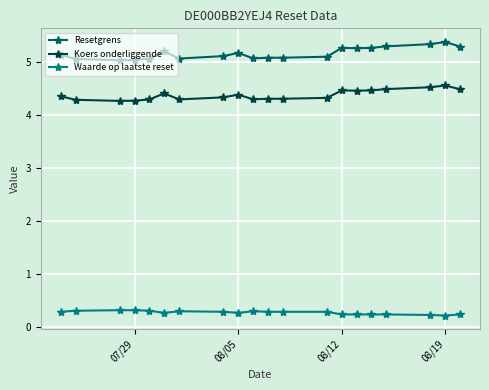

True or false: Koers onderliggende has more than 0 points higher than both neighbors.

True